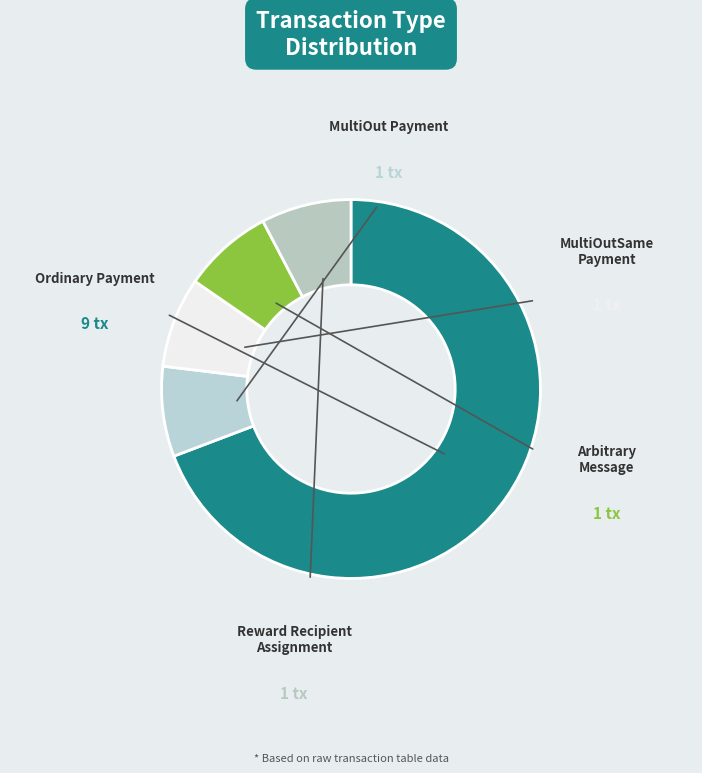

Rank the categories by value from highest to lowest.

Ordinary Payment, MultiOut Payment, MultiOutSame Payment, Arbitrary Message, Reward Recipient Assignment